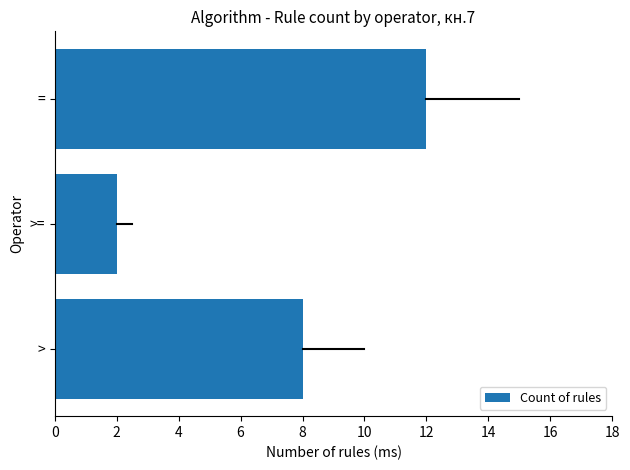

What is the change in value from > to =?

+4